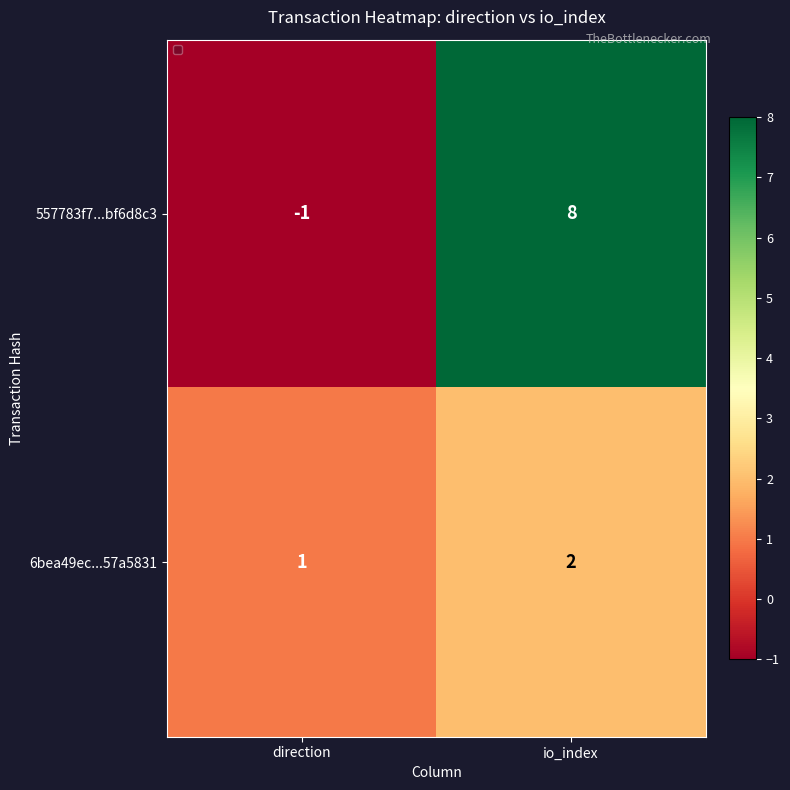

What is the greatest value displayed?

8